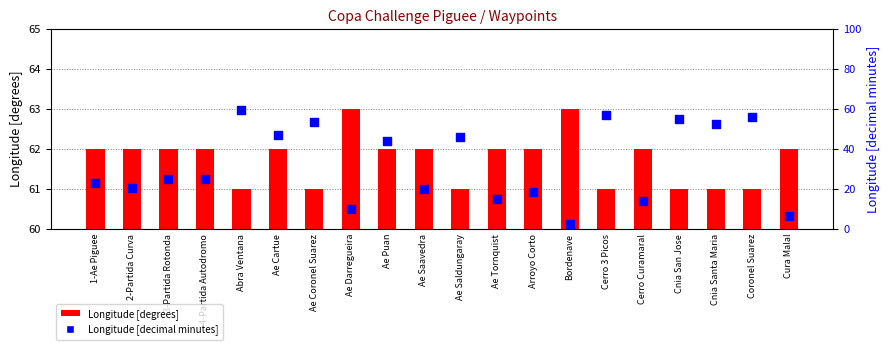

Which series contains the lowest Y value?

Longitude [decimal minutes]